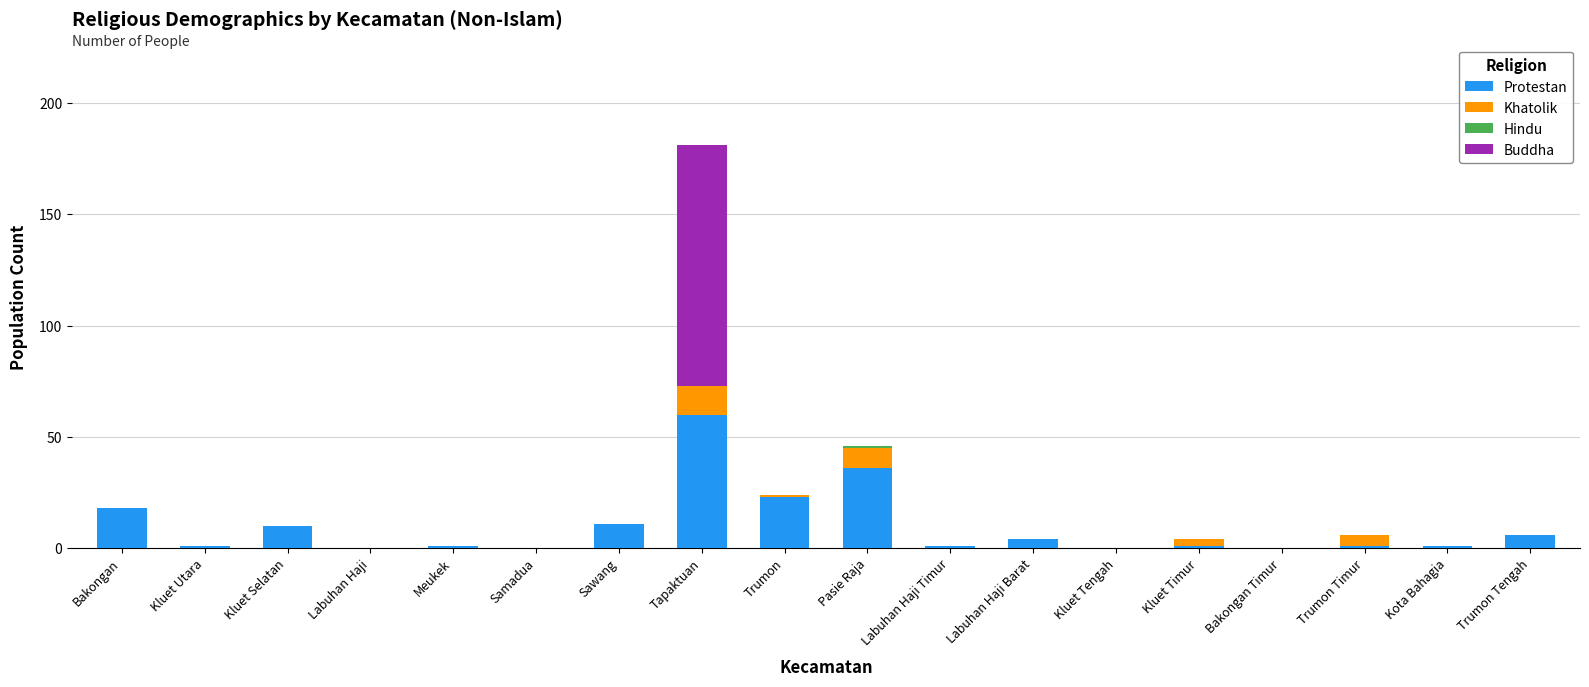

What is the total value across all series at Kluet Selatan?

10